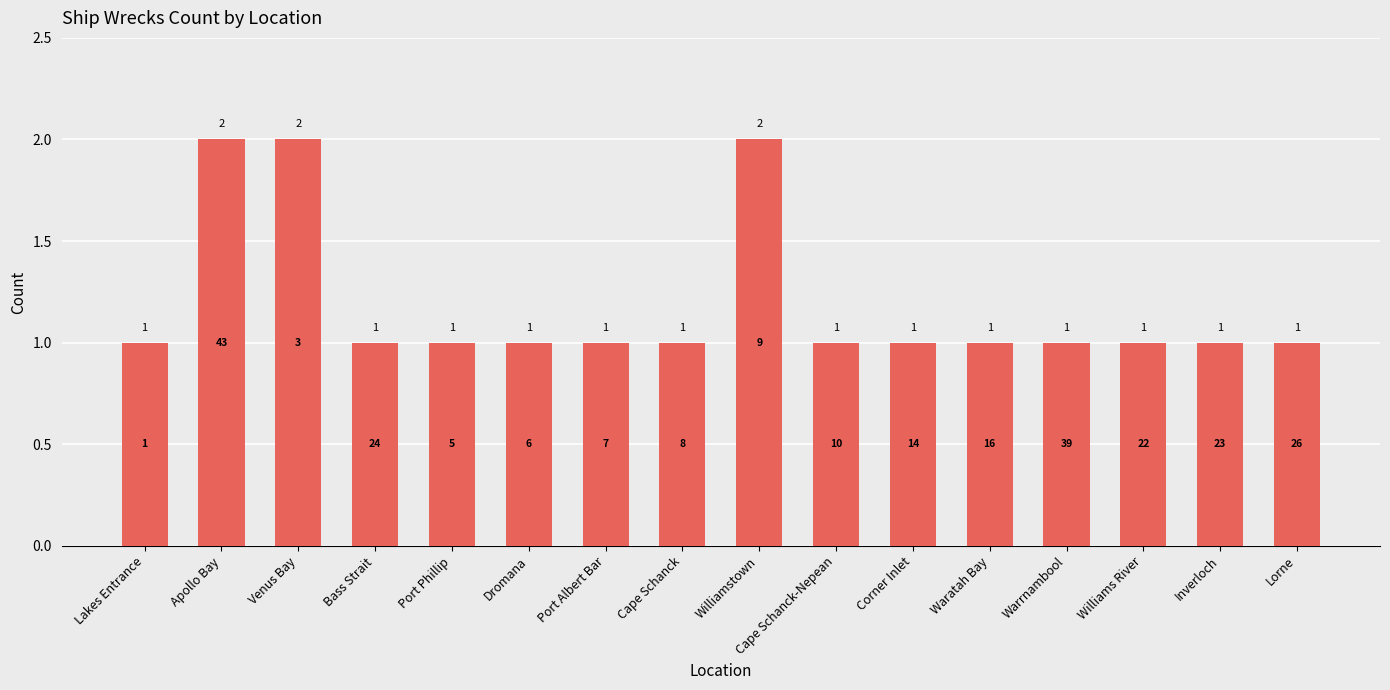

Reading left to right, transcribe all the data shown in this chart.

Lakes Entrance=1	Apollo Bay=2	Venus Bay=2	Bass Strait=1	Port Phillip=1	Dromana=1	Port Albert Bar=1	Cape Schanck=1	Williamstown=2	Cape Schanck-Nepean=1	Corner Inlet=1	Waratah Bay=1	Warrnambool=1	Williams River=1	Inverloch=1	Lorne=1